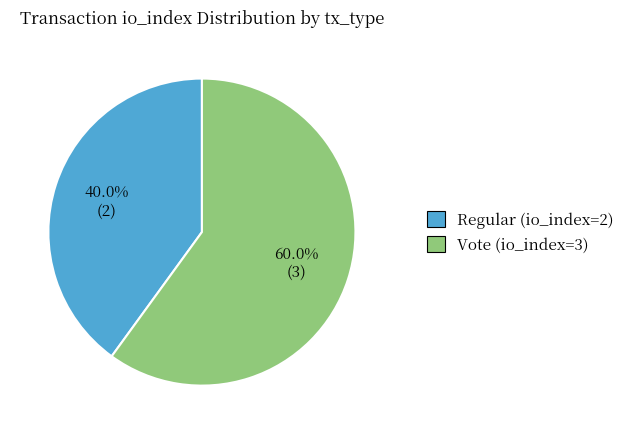

Combined, what portion of the pie is Vote (io_index=3) and Regular (io_index=2)?

100.0%